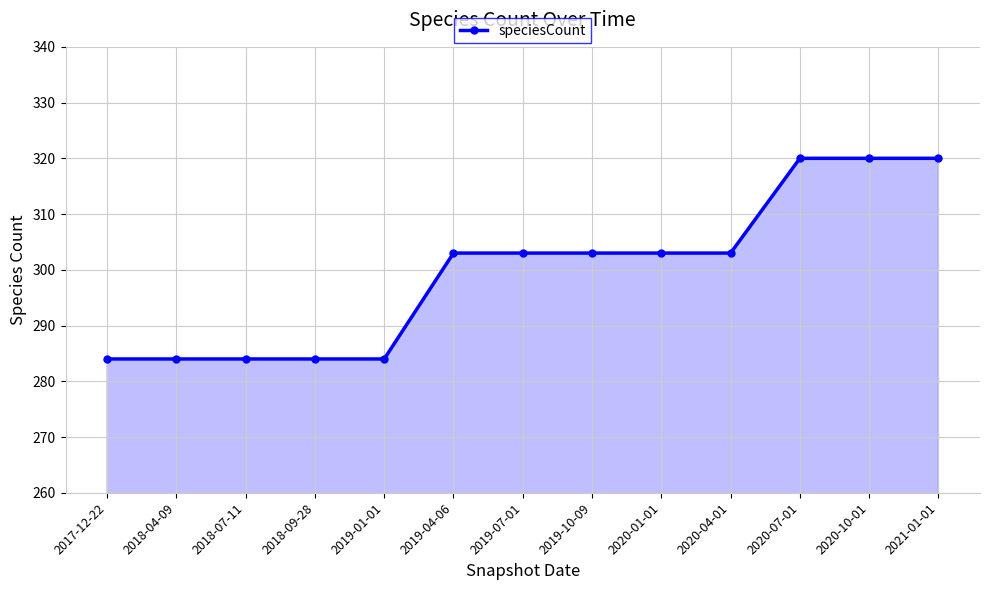

How many data points does each series have?

13